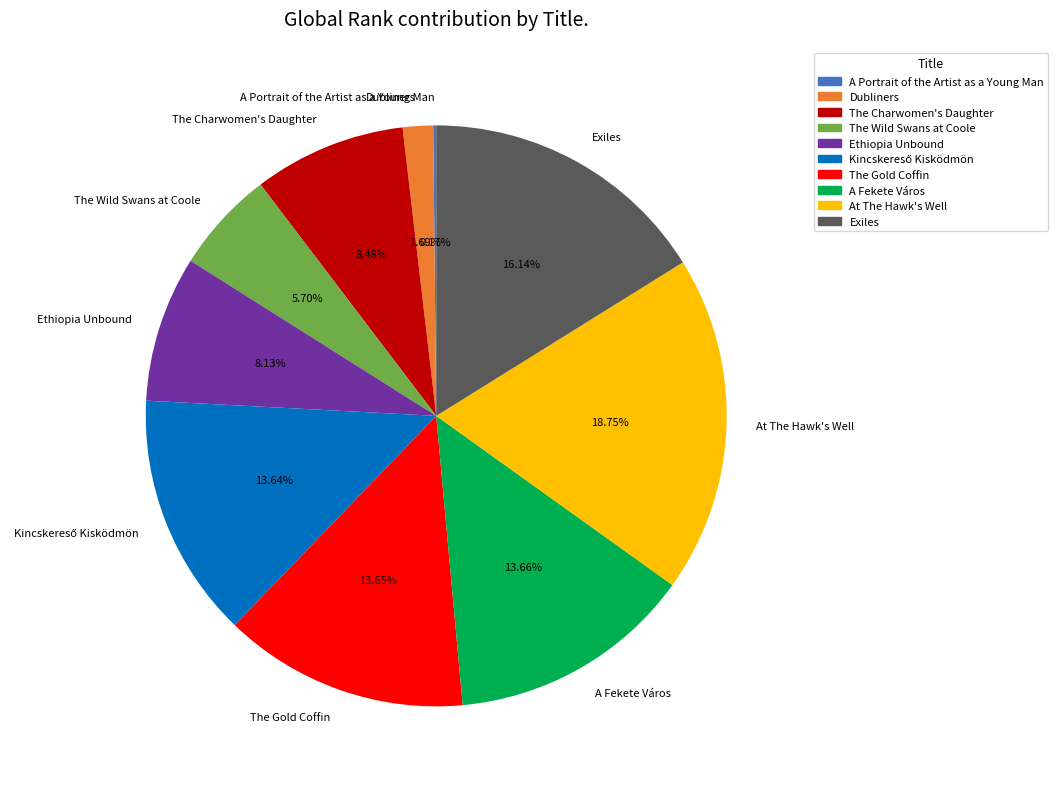

The Dubliners slice represents 8% of the pie. True or false?

False